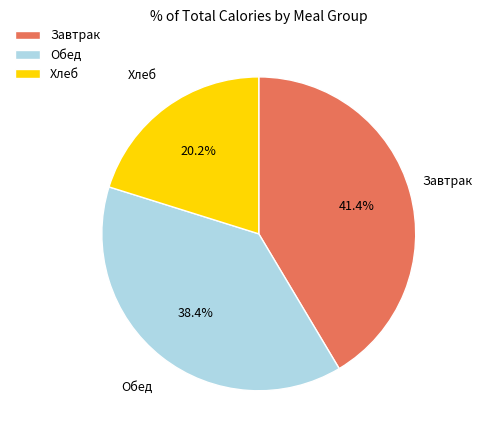

How many segments does this pie chart have?

3